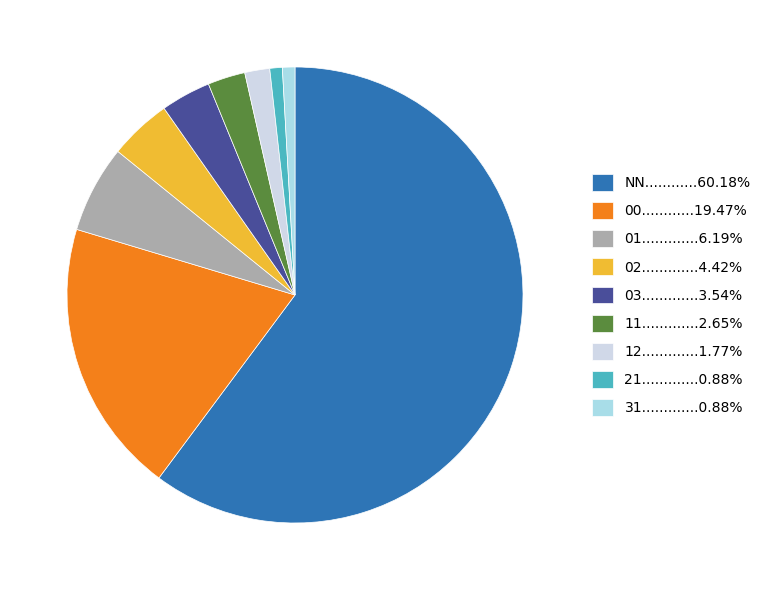

Does 21.............0.88% represent more than half of the total?

No